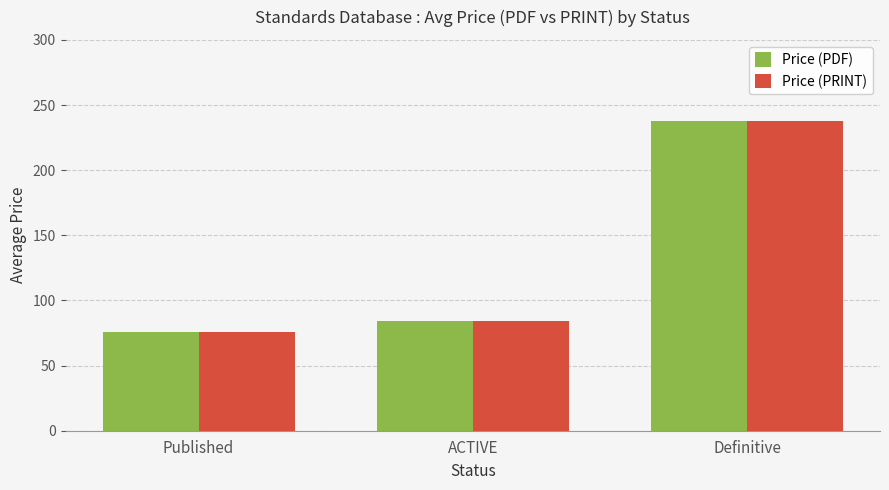

Are the bars horizontal?

No